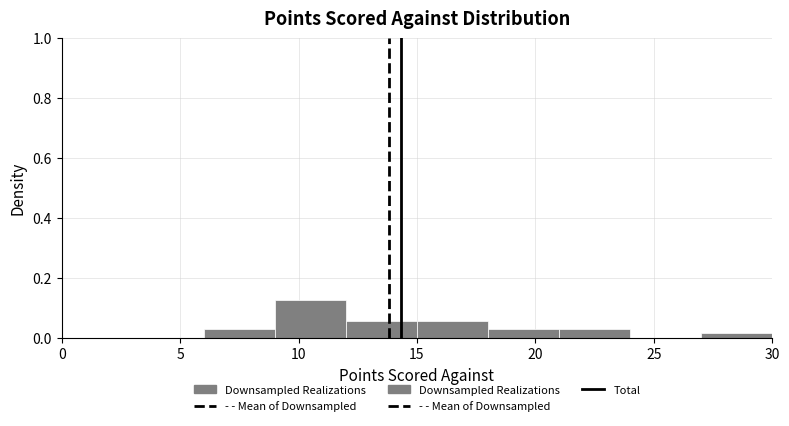

Reading left to right, list every bar in this chart as the range it spans on the x-axis followed by its height. The values are not printed on the chart, so give them approximately, as read against the axis.

0 to 3: 0
3 to 6: 0
6 to 9: 0.02
9 to 12: 0.12
12 to 15: 0.06
15 to 18: 0.06
18 to 21: 0.02
21 to 24: 0.02
24 to 27: 0
27 to 30: under 0.02